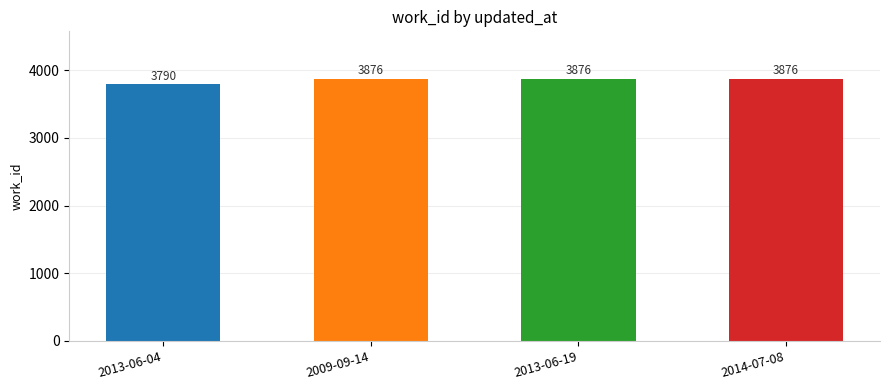

What is the smallest value displayed?

3790